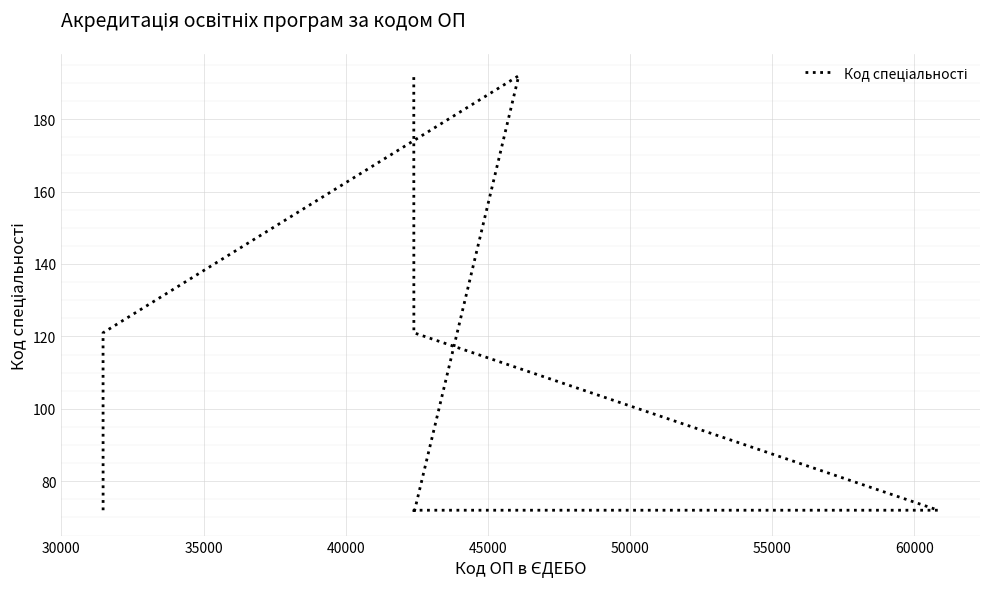

Count the number of categories in the chart.

9